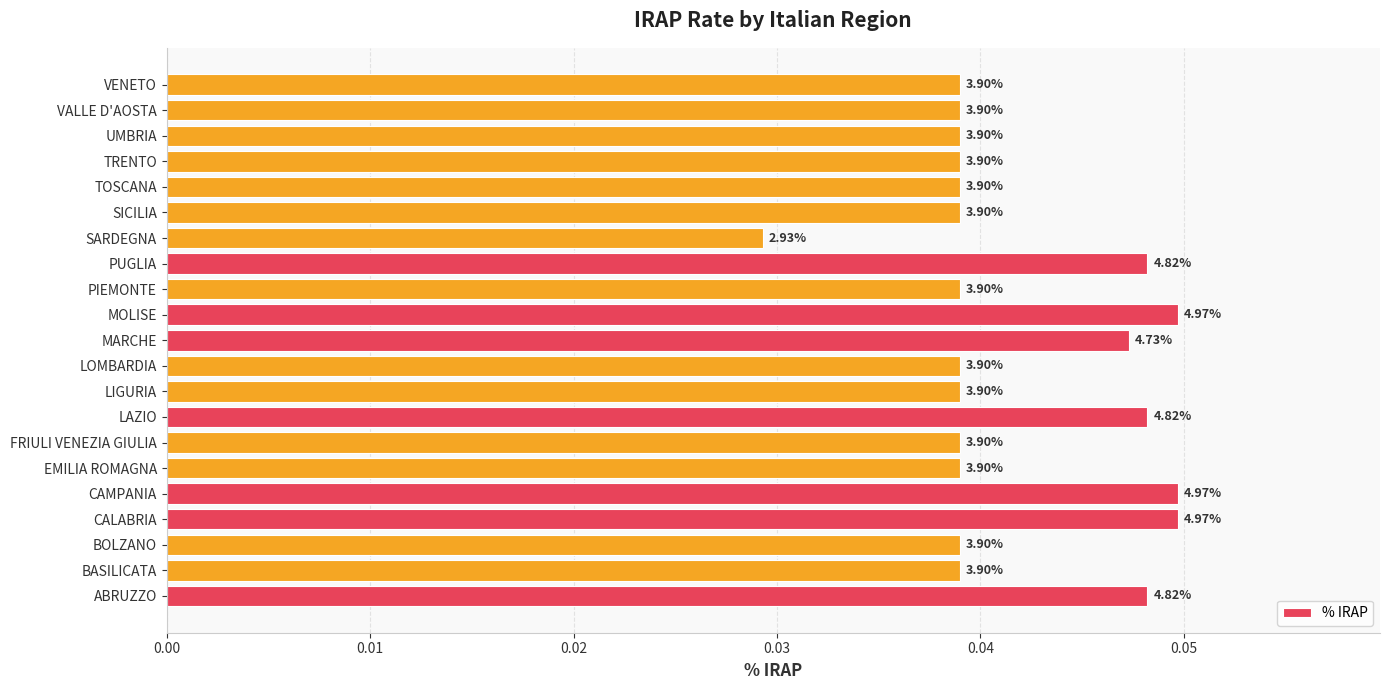

How many bars are there in total?

21